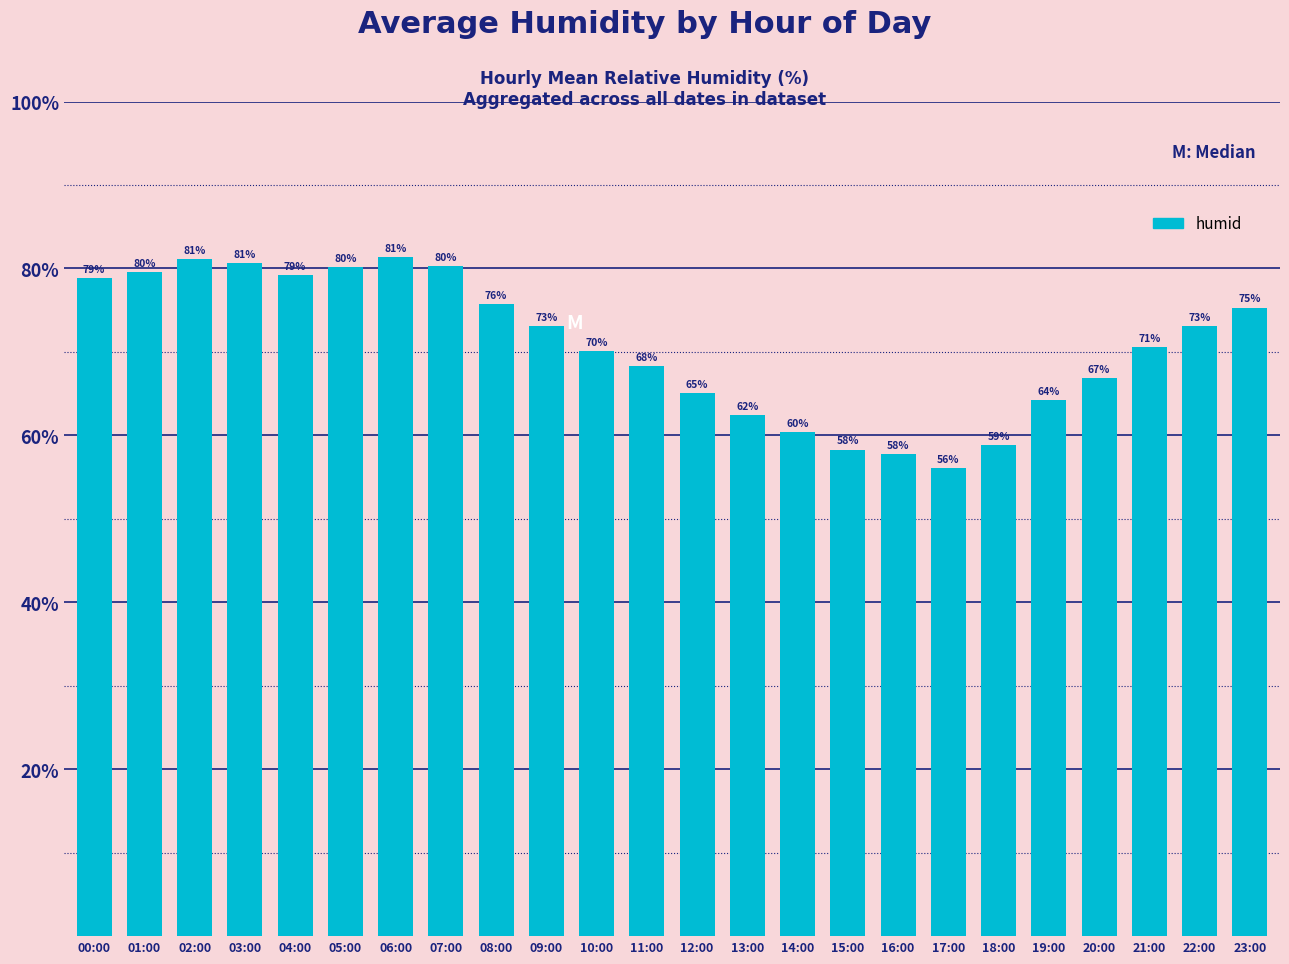

What is the difference between the values at 07:00 and 00:00?

1.5